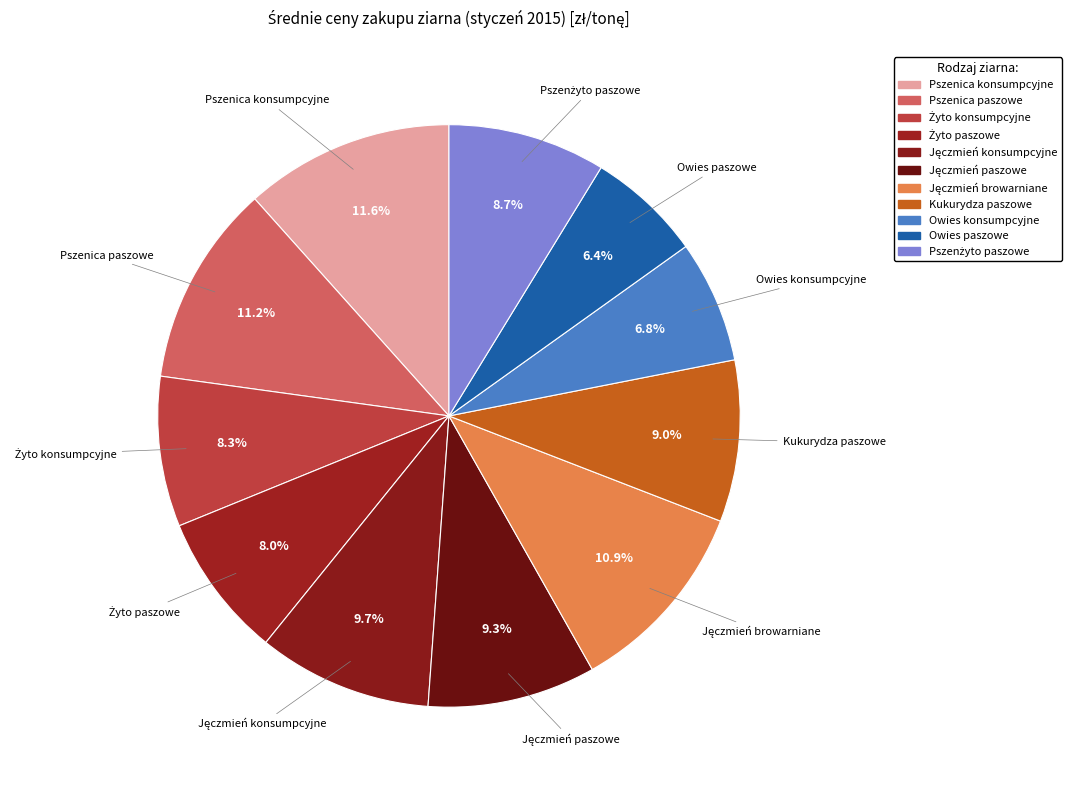

Combined, do Żyto paszowe and Owies konsumpcyjne account for over 50%?

No